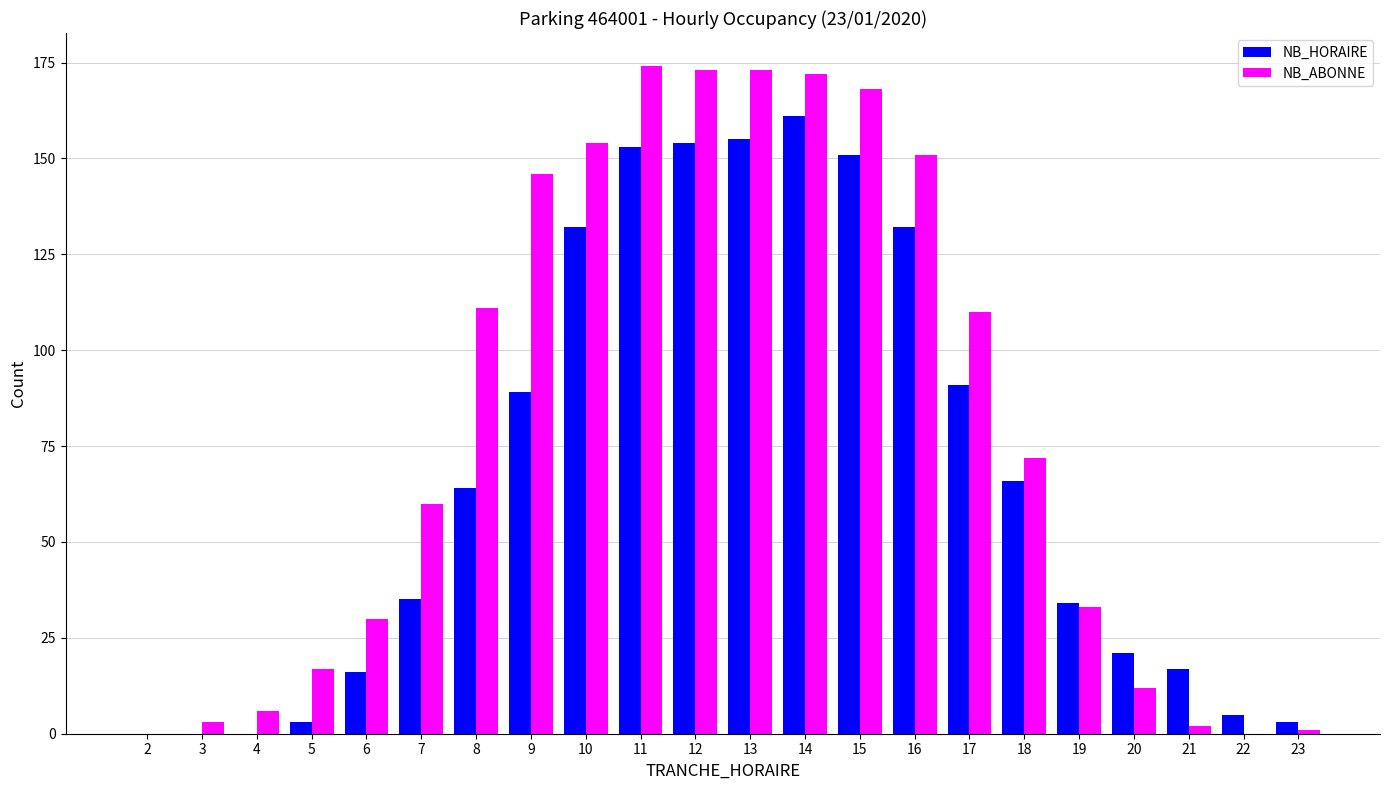

Between 8 and 9, which series saw the biggest shift?

NB_ABONNE